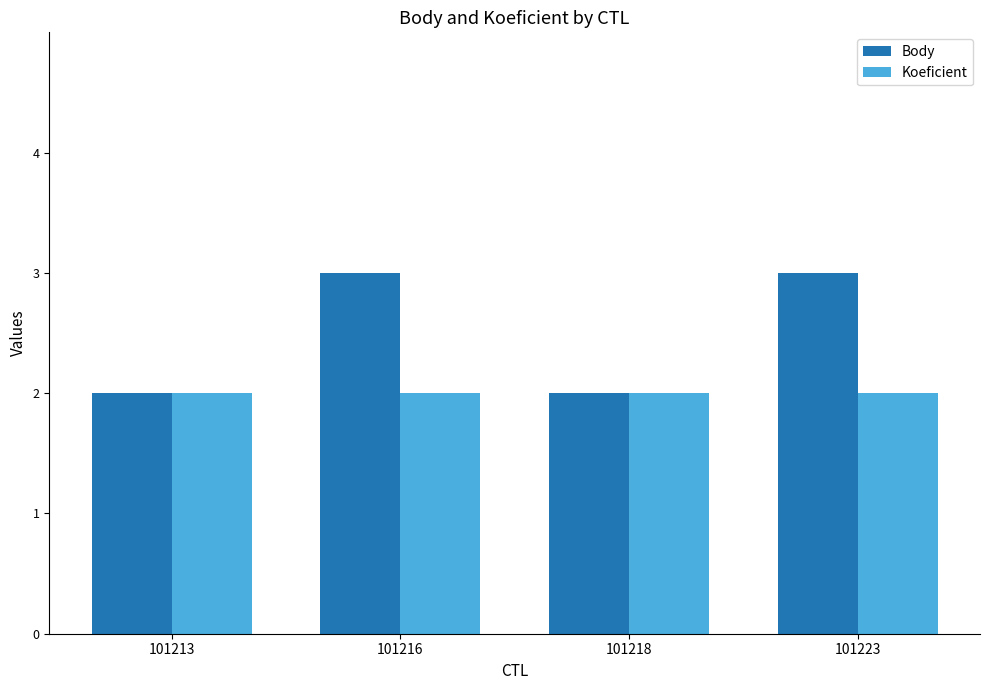

Which series has the largest total across all categories?

Body